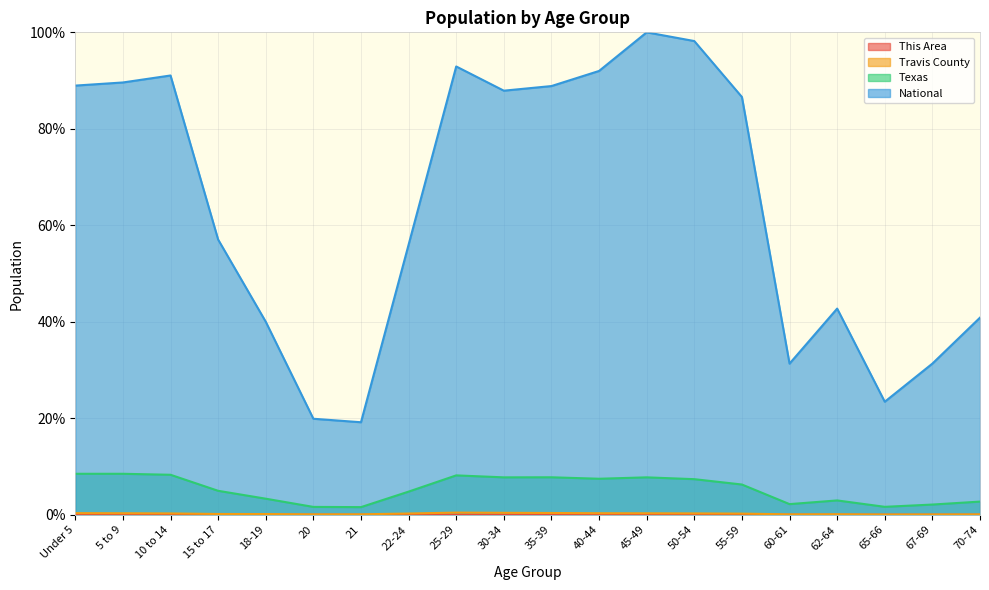

What is the sum of the Texas values at 65-66 and 18-19?

5.0